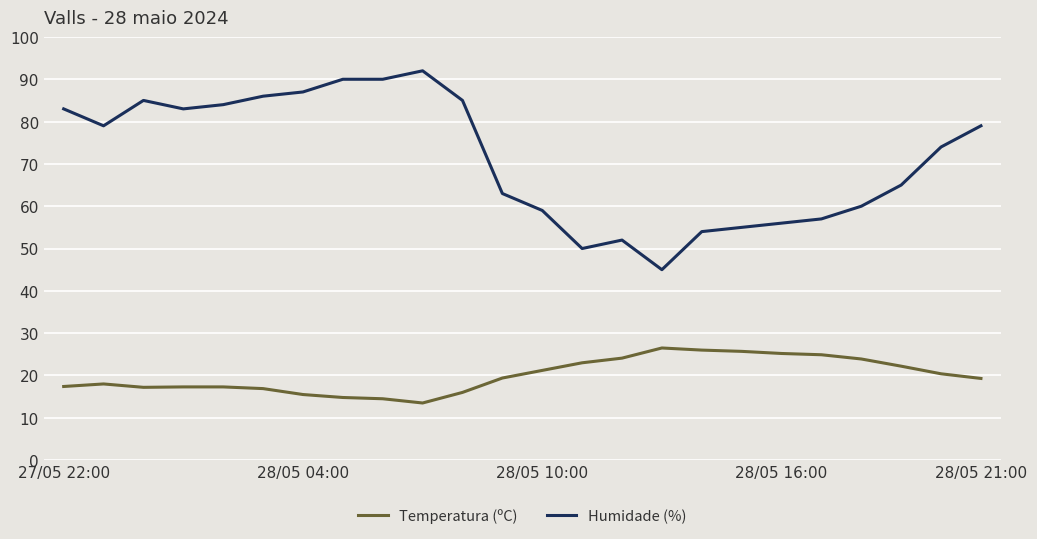

What is the difference between the maximum and minimum values in the Temperatura (ºC) series?

13.0